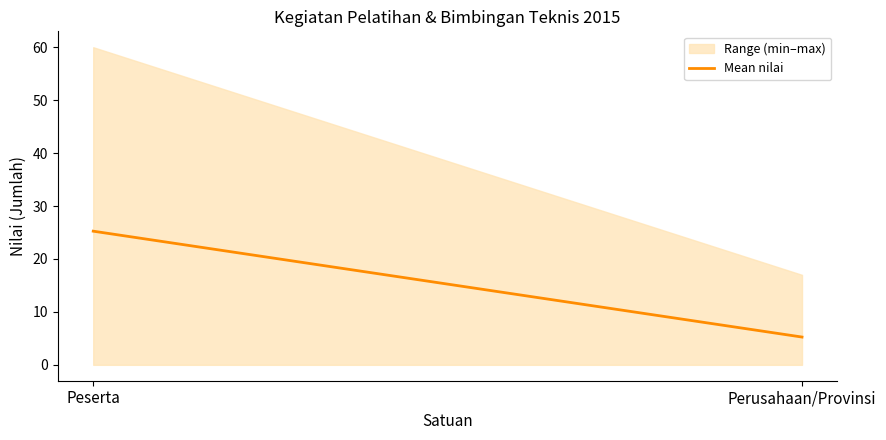

Is it true that the value at Peserta is 25.2?

True